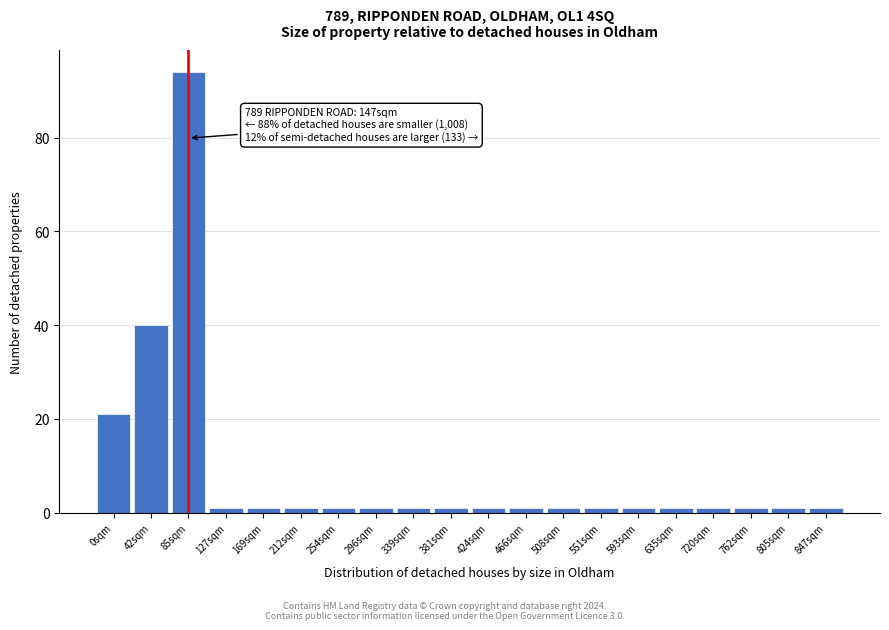

Reading left to right, list all the values displayed in this chart.

21	40	94	1	1	1	1	1	1	1	1	1	1	1	1	1	1	1	1	1